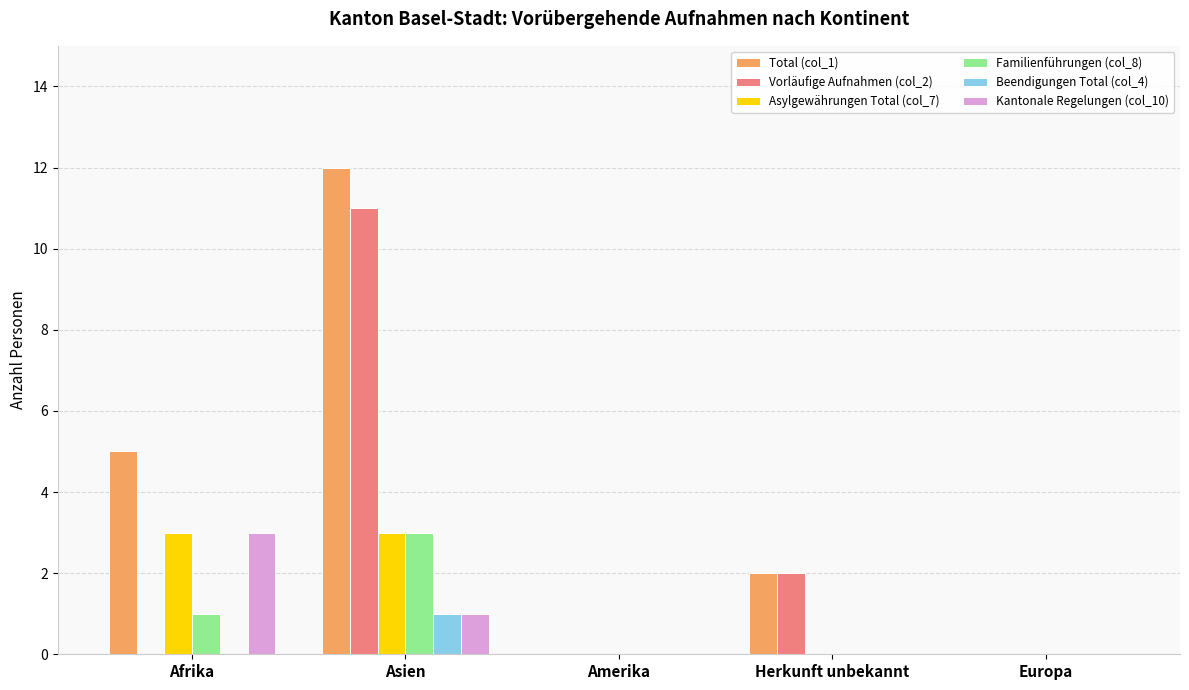

Between Asien and Amerika, which series saw the biggest shift?

Total (col_1)